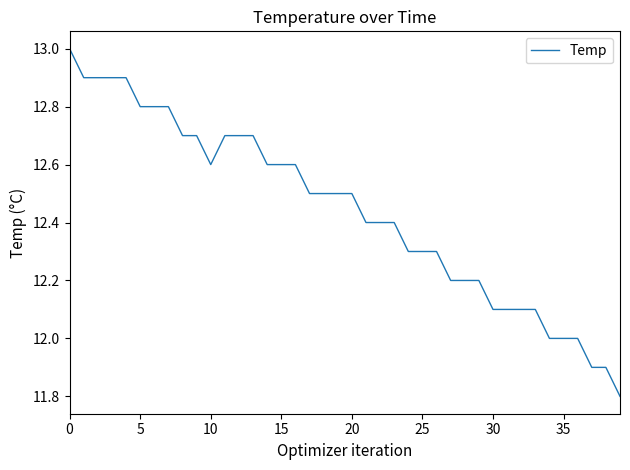

What is the smallest value displayed?

11.8